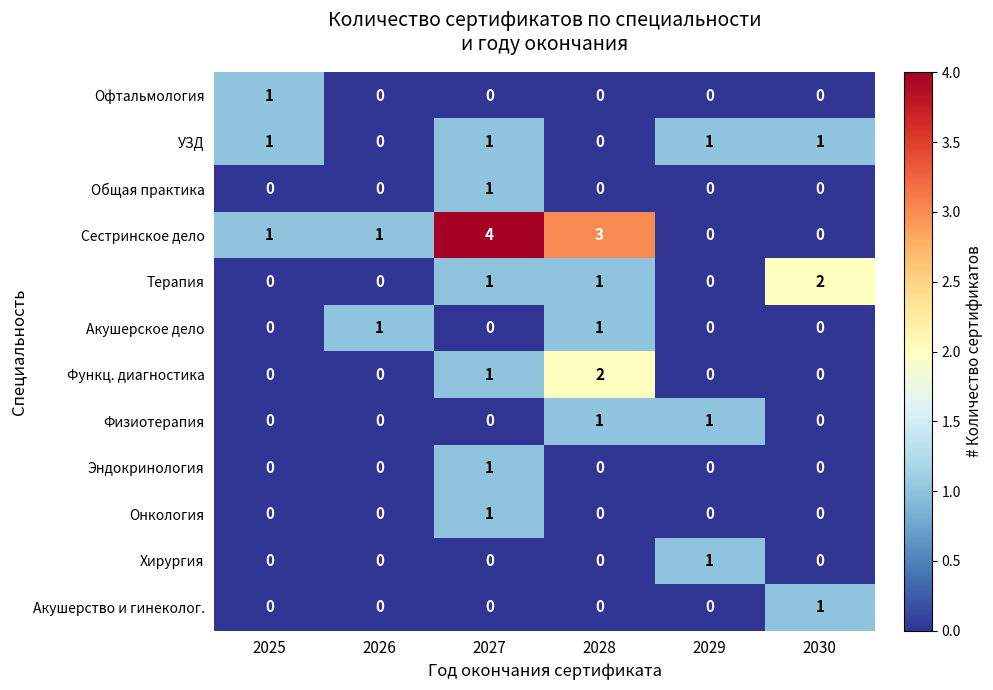

Between 2029 and 2030, which series saw the biggest shift?

Терапия